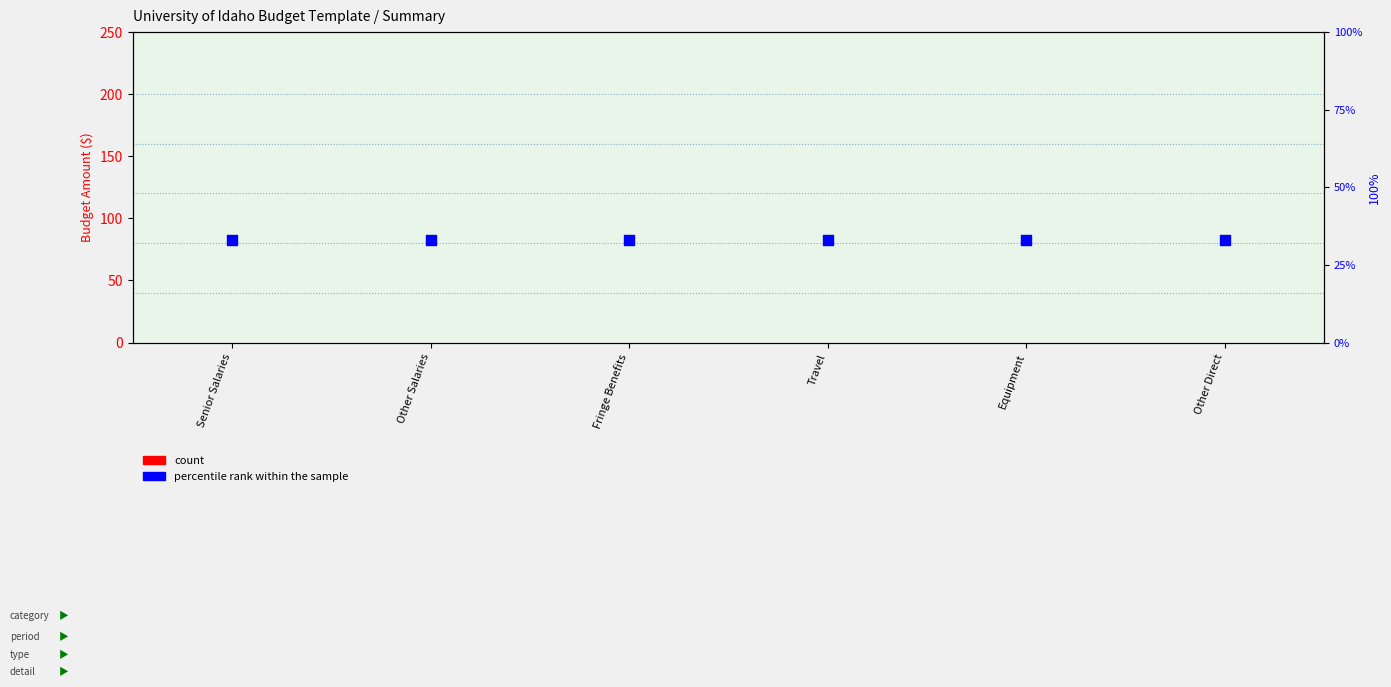

Which series contains the highest Y value?

percentile rank within the sample